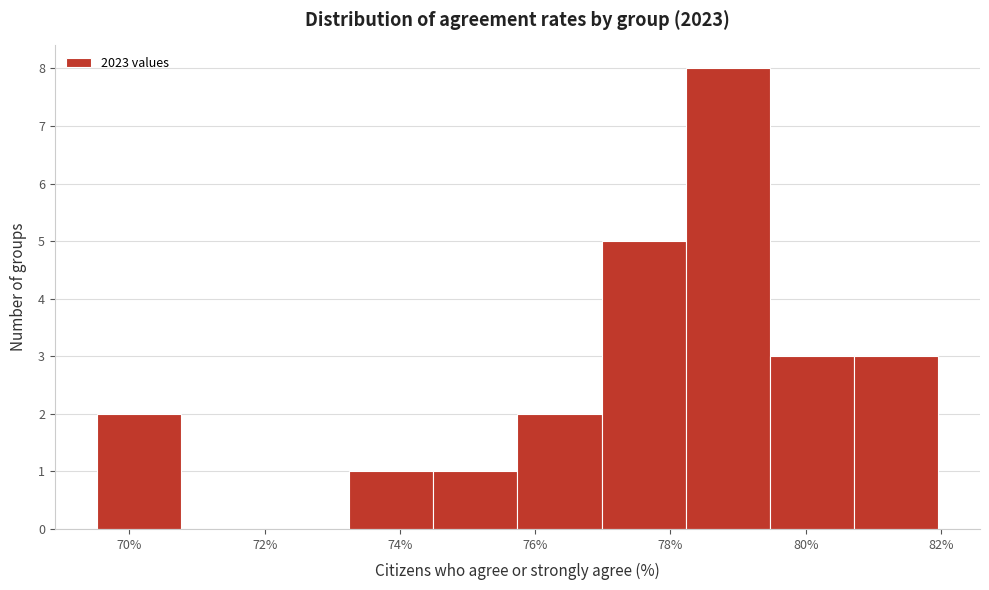

What is the height of the bar covering 79.4 to 80.8 on the x-axis? Neither the bar edges nor the heights are printed on the chart, so give them approximately, as read against the axes.

3